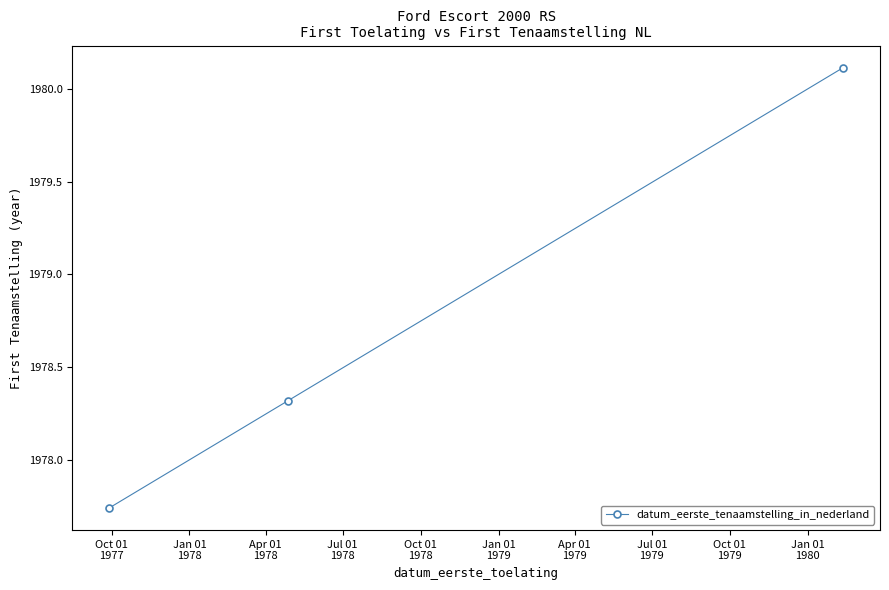

What is the difference between the maximum and minimum values?

2.4